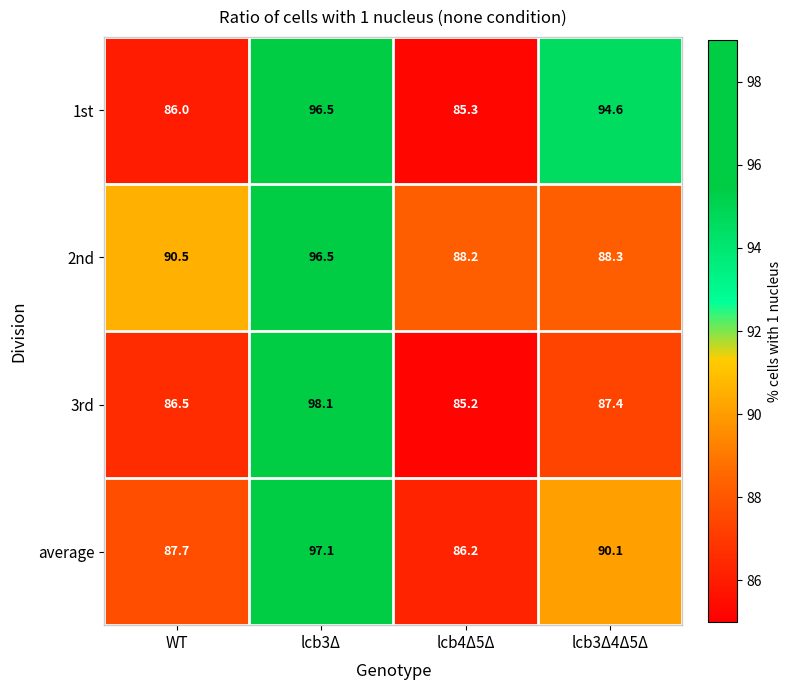

Which series has the widest spread of values?

3rd